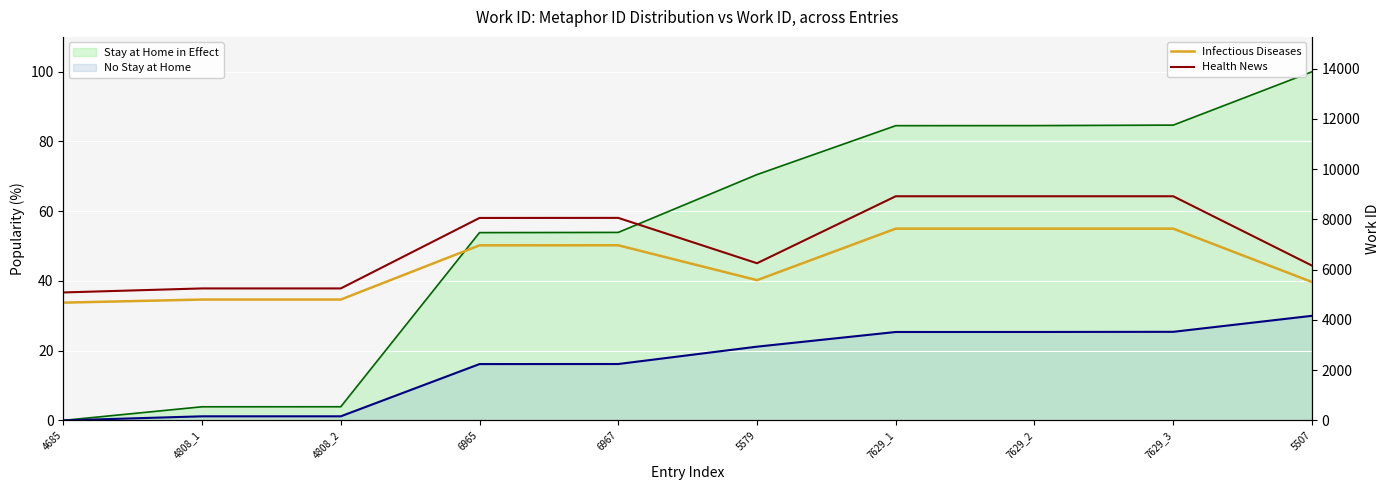

Reading right to left, extract all data points from this chart.

Infectious Diseases: 5507=5507.0	7629_3=7629.0	7629_2=7629.0	7629_1=7629.0	5579=5579.0	6967=6967.0	6965=6965.0	4808_2=4808.0	4808_1=4808.0	4685=4685.0
Health News: 5507=6159.1	7629_3=8917.7	7629_2=8917.7	7629_1=8917.7	5579=6252.7	6967=8057.1	6965=8054.5	4808_2=5250.4	4808_1=5250.4	4685=5090.5